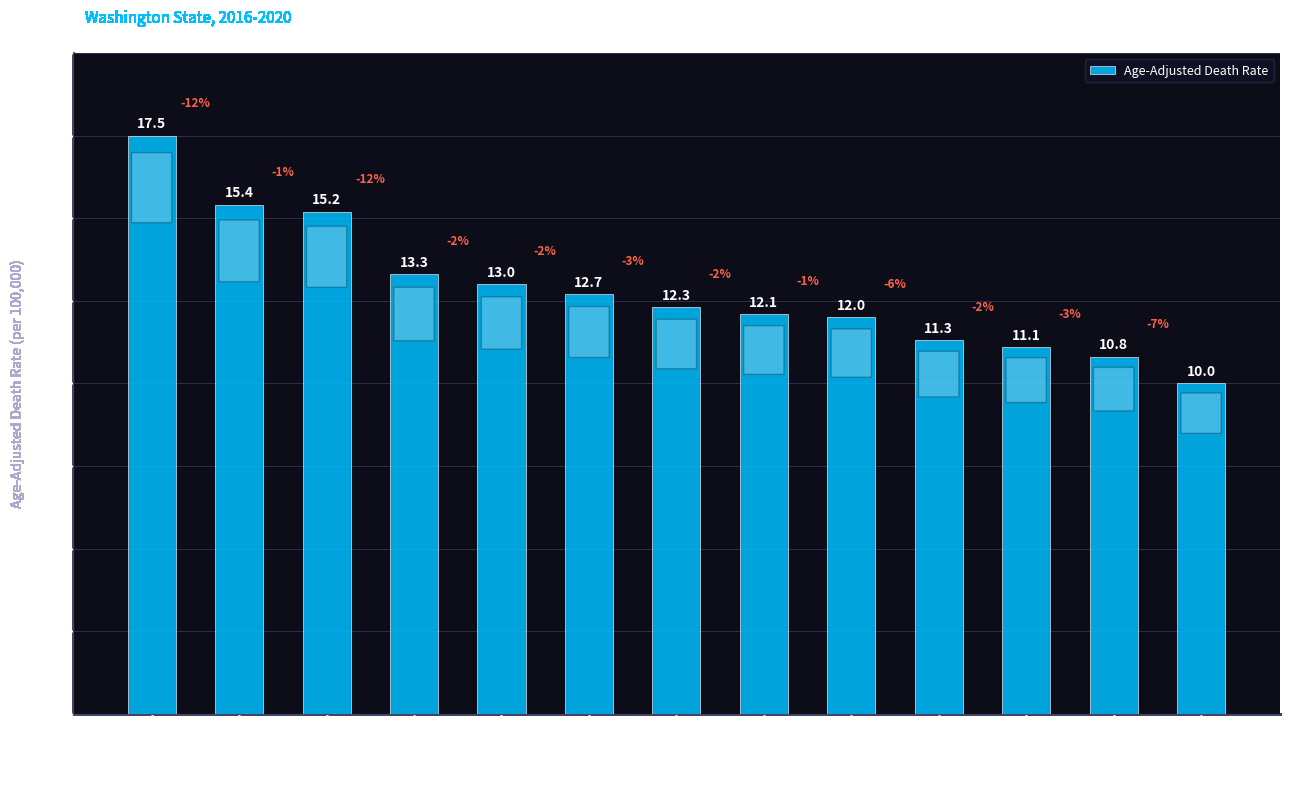

Reading right to left, what are all the values shown in this chart?

King County=10.0	Clark County=10.8	Pierce County=11.1	Kitsap County=11.3	Skagit County=12.0	Whatcom County=12.1	Spokane County=12.3	Grant County=12.7	Mason County=13.0	Lewis County=13.3	Whitman County=15.2	Franklin County=15.4	Lincoln County=17.5